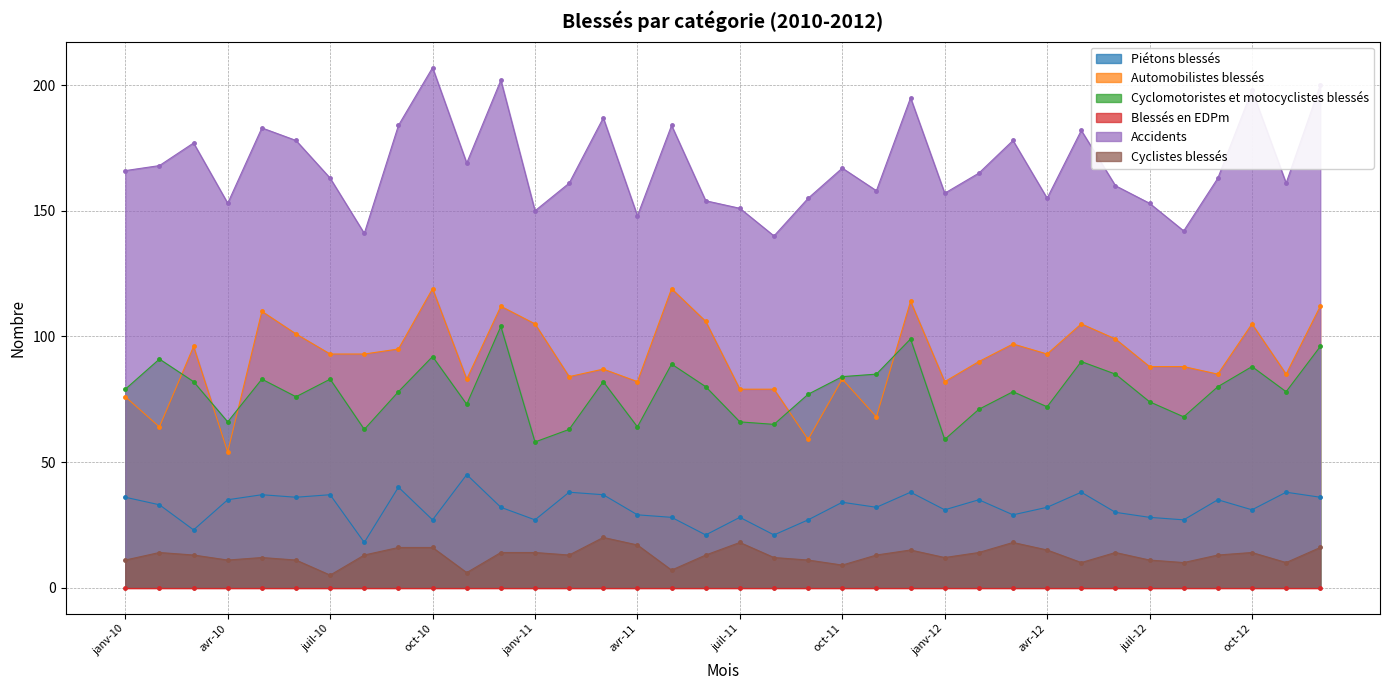

What is the sum of all Cyclomotoristes et motocyclistes blessés values?

2821